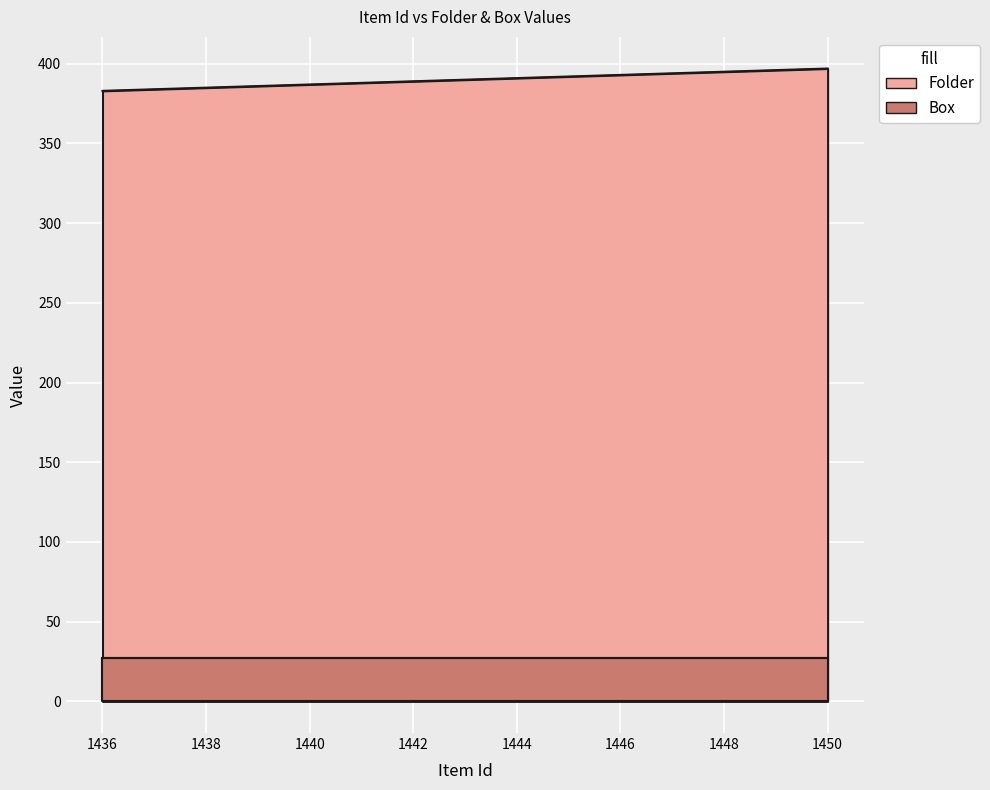

Between 1436 and 1441, which is larger?

1441